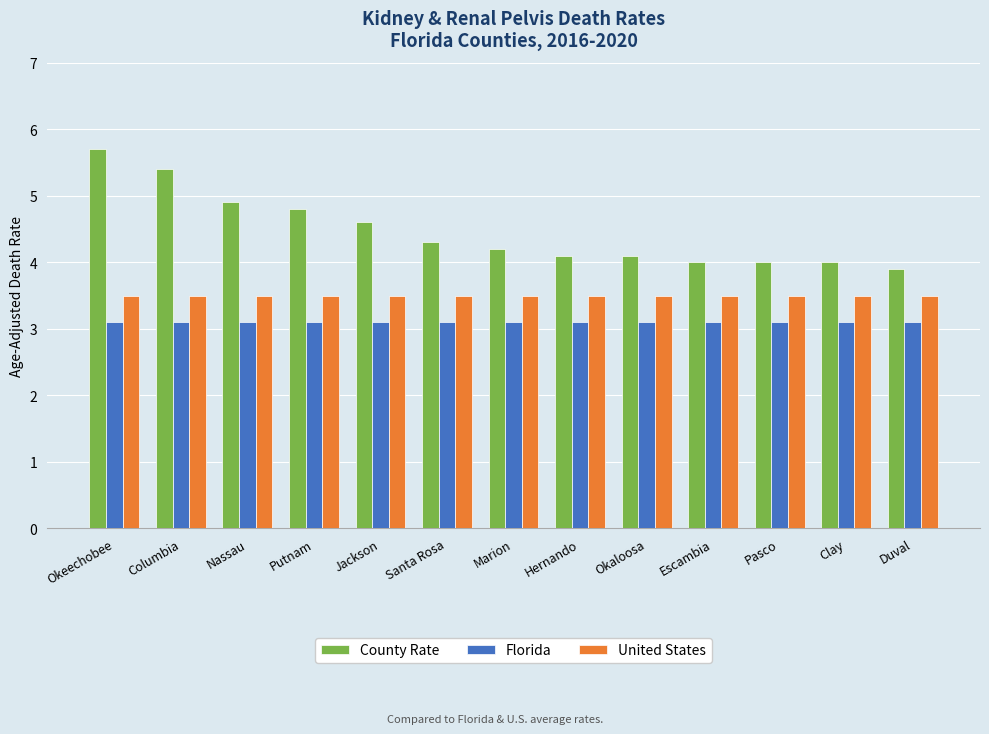

Reading left to right, extract all data points from this chart.

County Rate: 5.7	5.4	4.9	4.8	4.6	4.3	4.2	4.1	4.1	4.0	4.0	4.0	3.9
Florida: 3.1	3.1	3.1	3.1	3.1	3.1	3.1	3.1	3.1	3.1	3.1	3.1	3.1
United States: 3.5	3.5	3.5	3.5	3.5	3.5	3.5	3.5	3.5	3.5	3.5	3.5	3.5